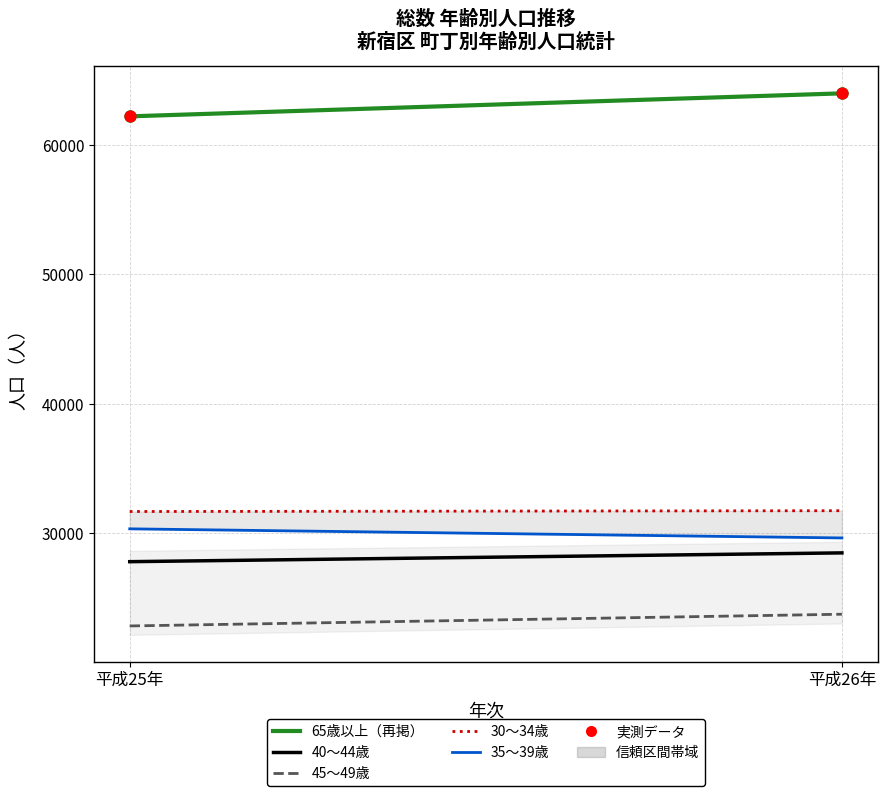

What is the average Y value?

63080